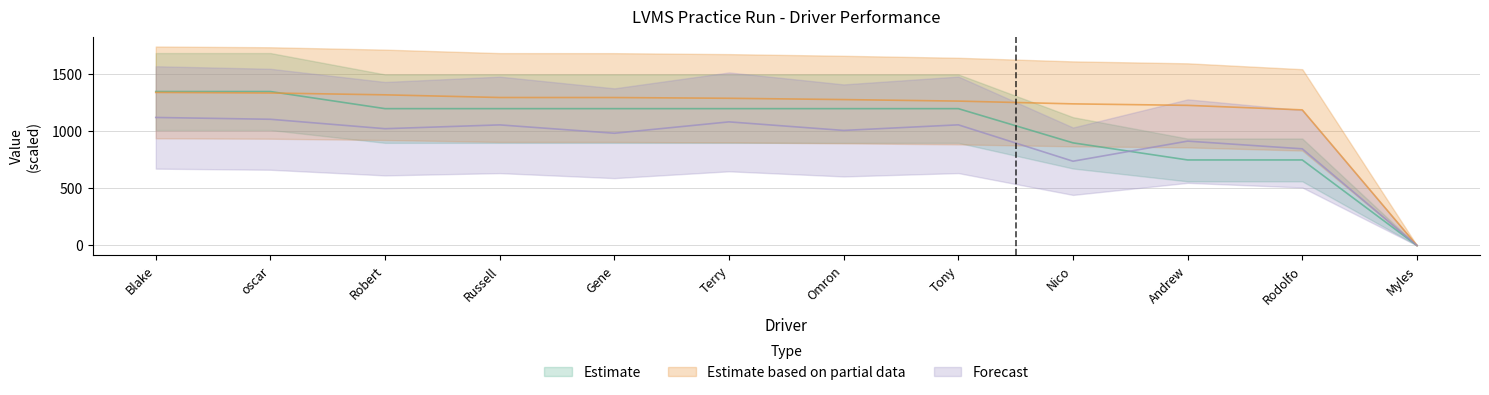

Reading right to left, extract all data points from this chart.

Total Laps: 0.0	750.0	750.0	900.0	1200.0	1200.0	1200.0	1200.0	1200.0	1200.0	1350.0	1350.0
Best Speed: 0.0	1189.2	1228.9	1241.9	1266.2	1279.6	1290.9	1297.4	1297.8	1321.2	1337.3	1342.3
Average Speed: 0.0	847.7	915.2	738.9	1058.0	1008.9	1084.0	984.3	1057.5	1024.1	1106.8	1122.7